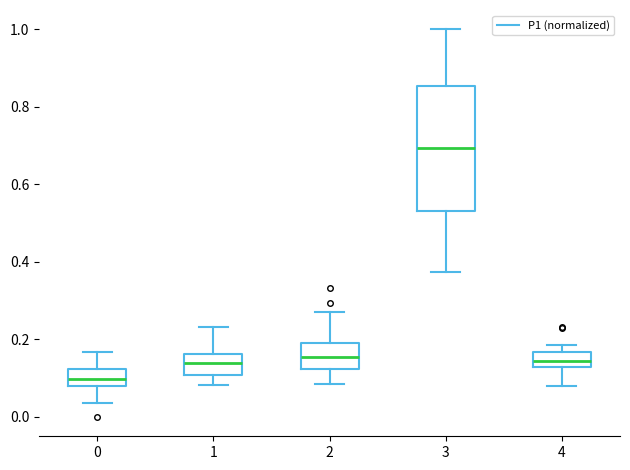

Which box has the highest median line?

3